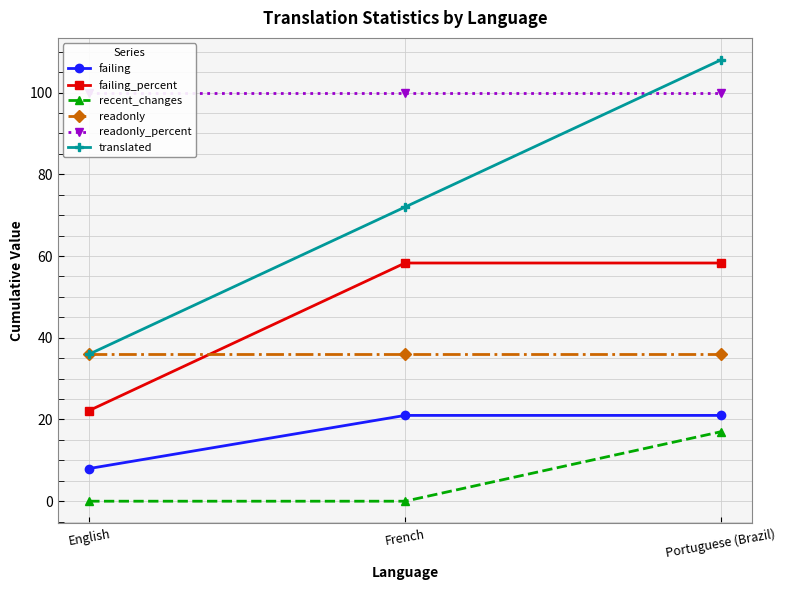

How many data points in translated are less than 72?

1